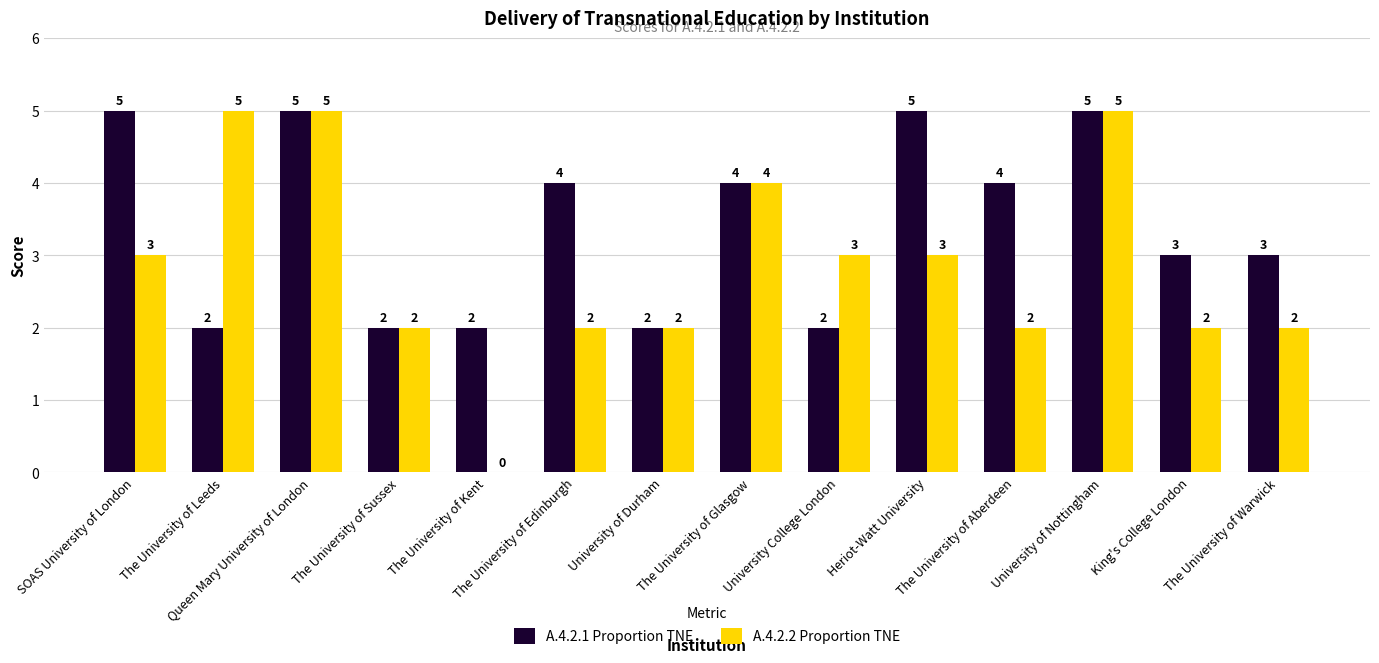

What is the greatest value displayed?

5